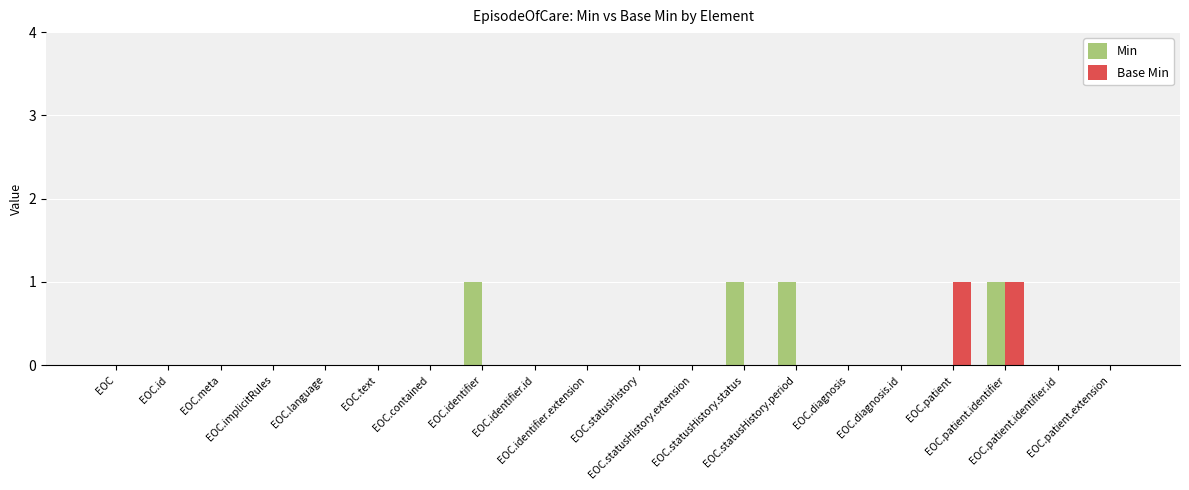

Reading left to right, extract all data points from this chart.

Min: 0	0	0	0	0	0	0	1	0	0	0	0	1	1	0	0	0	1	0	0
Base Min: 0	0	0	0	0	0	0	0	0	0	0	0	0	0	0	0	1	1	0	0